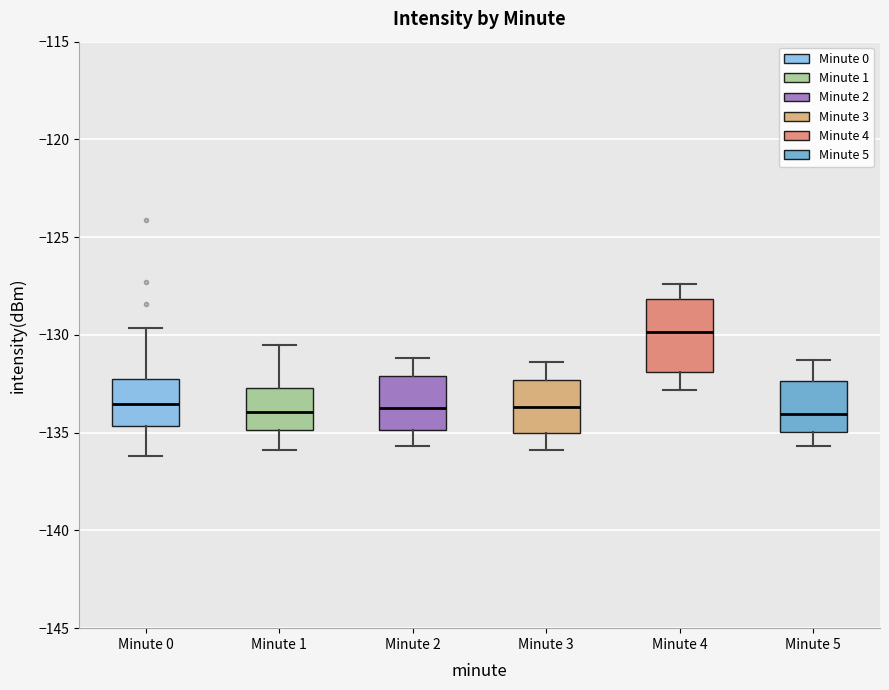

Reading left to right, transcribe this box plot: for each box, give where its median line is, the range the box spans, and where its two whiskers end, as read against the y-axis. The values are not printed on the chart, so give them approximately, as read against the axis.

Minute 0: median -133.5, box -134.5 to -132.0, whiskers -136.0 to -129.5
Minute 1: median -134.0, box -135.0 to -132.5, whiskers -136.0 to -130.5
Minute 2: median -133.5, box -135.0 to -132.0, whiskers -135.5 to -131.0
Minute 3: median -133.5, box -135.0 to -132.5, whiskers -136.0 to -131.5
Minute 4: median -130.0, box -132.0 to -128.0, whiskers -133.0 to -127.5
Minute 5: median -134.0, box -135.0 to -132.5, whiskers -135.5 to -131.5